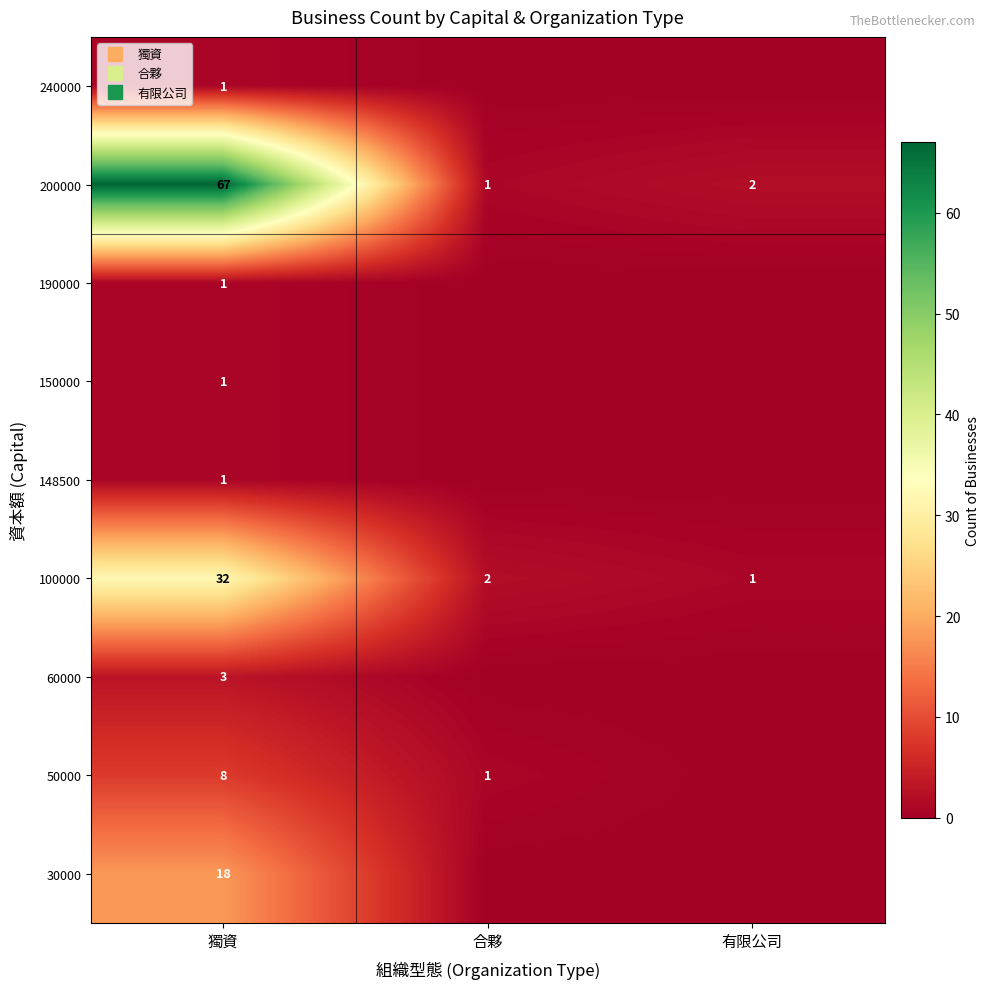

Rank the series by their maximum value, from highest to lowest.

200000, 100000, 30000, 50000, 60000, 148500, 150000, 190000, 240000